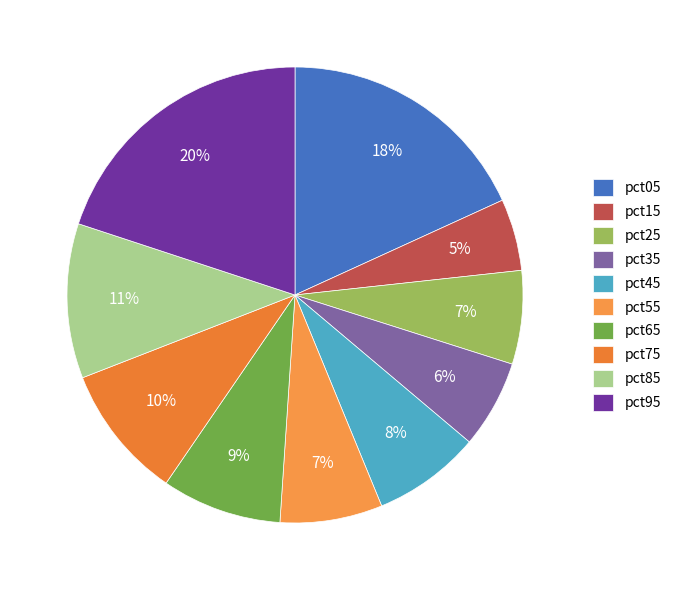

Is it true that pct95 is 20% of the pie?

True